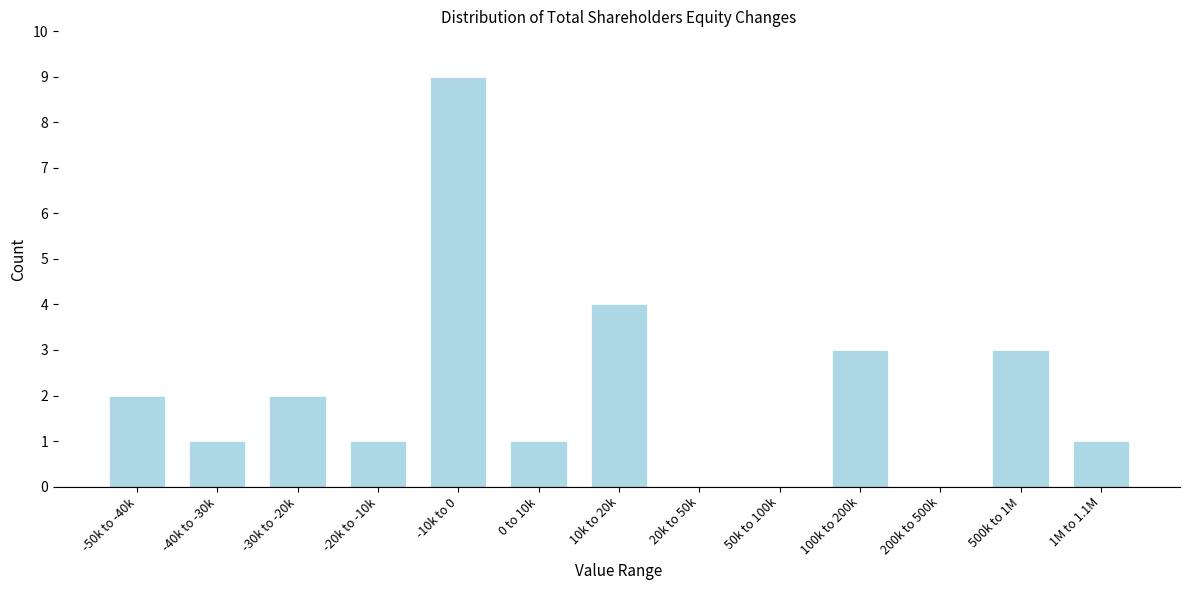

Reading left to right, list all the values displayed in this chart.

-50k to -40k=2	-40k to -30k=1	-30k to -20k=2	-20k to -10k=1	-10k to 0=9	0 to 10k=1	10k to 20k=4	20k to 50k=0	50k to 100k=0	100k to 200k=3	200k to 500k=0	500k to 1M=3	1M to 1.1M=1